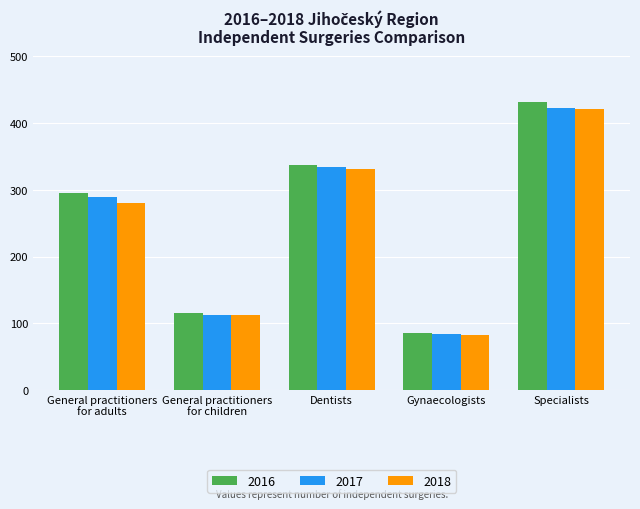

What is the smallest value displayed?

83